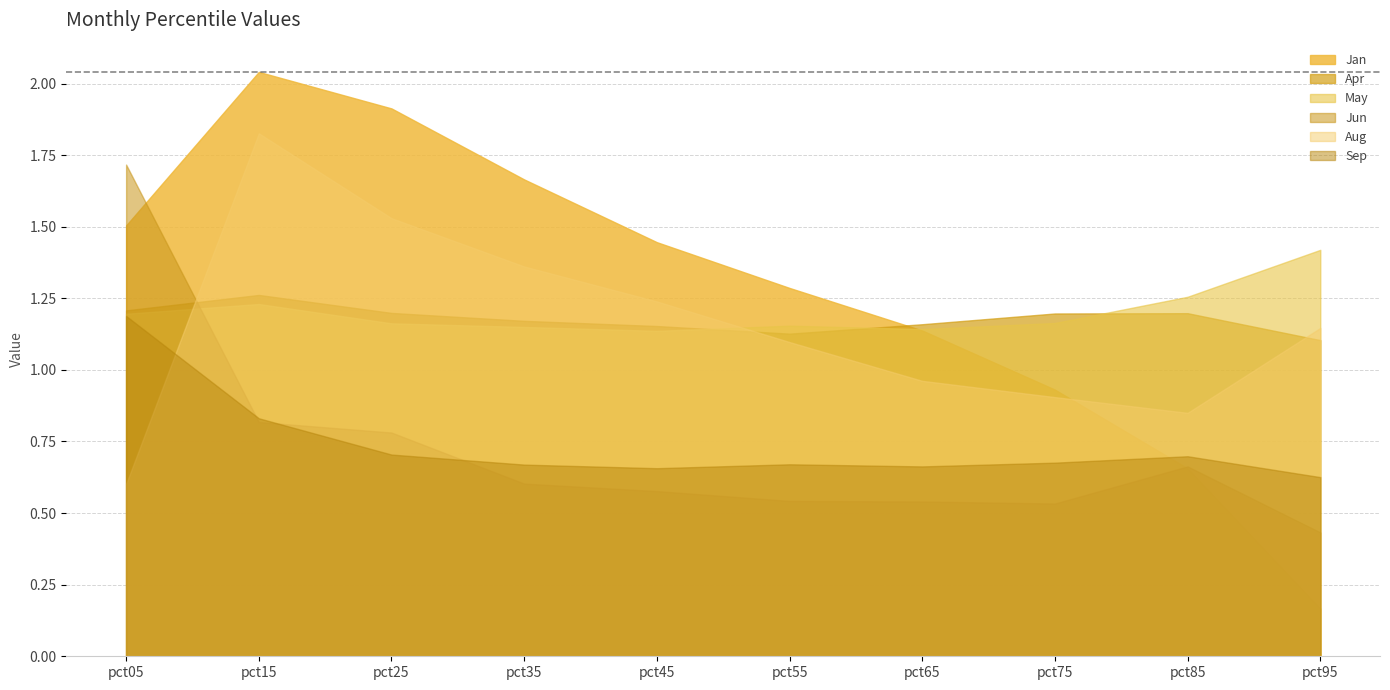

True or false: Jan has a value of 0.2 at pct95.

True